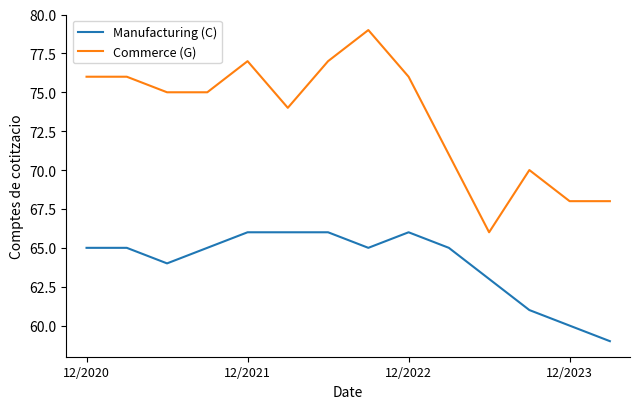

Which series has the widest spread of values?

Commerce (G)